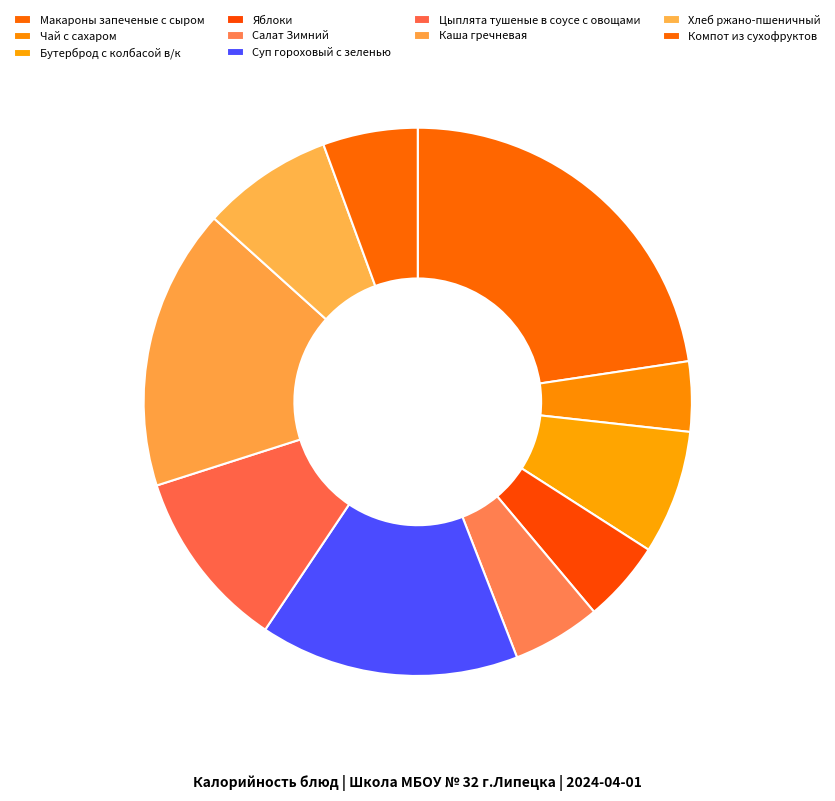

Approximately how many times larger is the value at Яблоки compared to Цыплята тушеные в соусе с овощами?

0.5